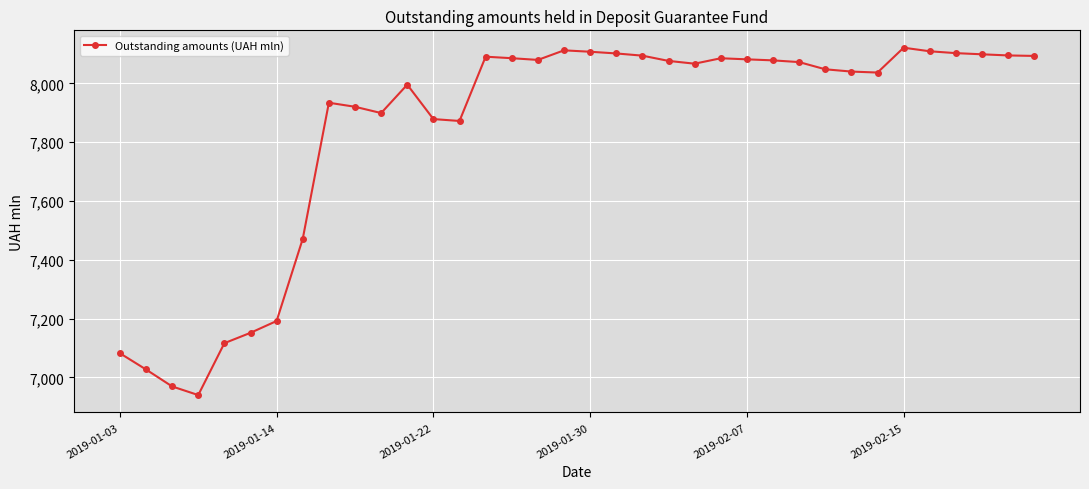

Count the number of categories in the chart.

36